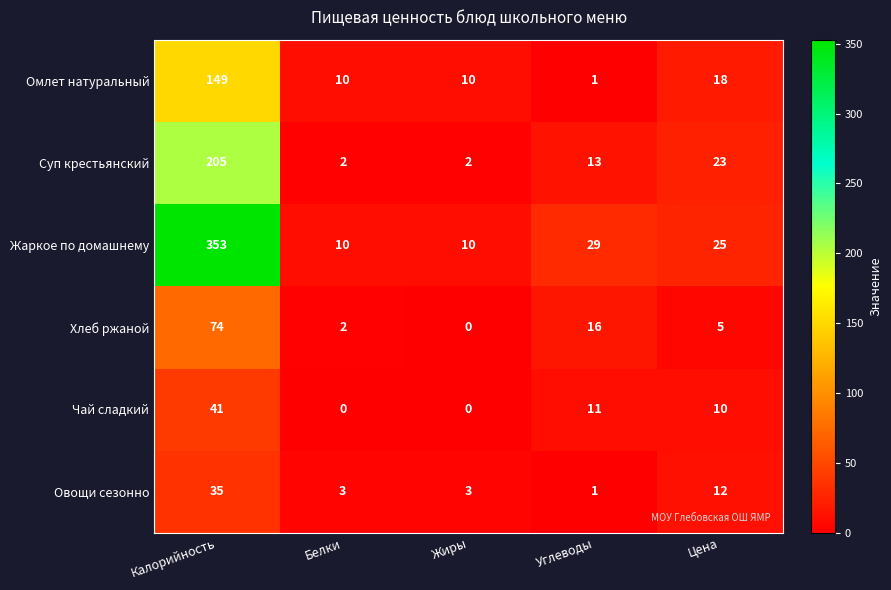

List the series in order of their peak value, lowest first.

Овощи сезонно, Чай сладкий, Хлеб ржаной, Омлет натуральный, Суп крестьянский, Жаркое по домашнему